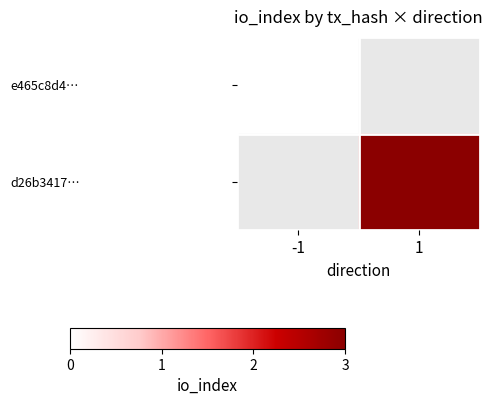

List the series in order of their overall mean, lowest first.

e465c8d4…, d26b3417…